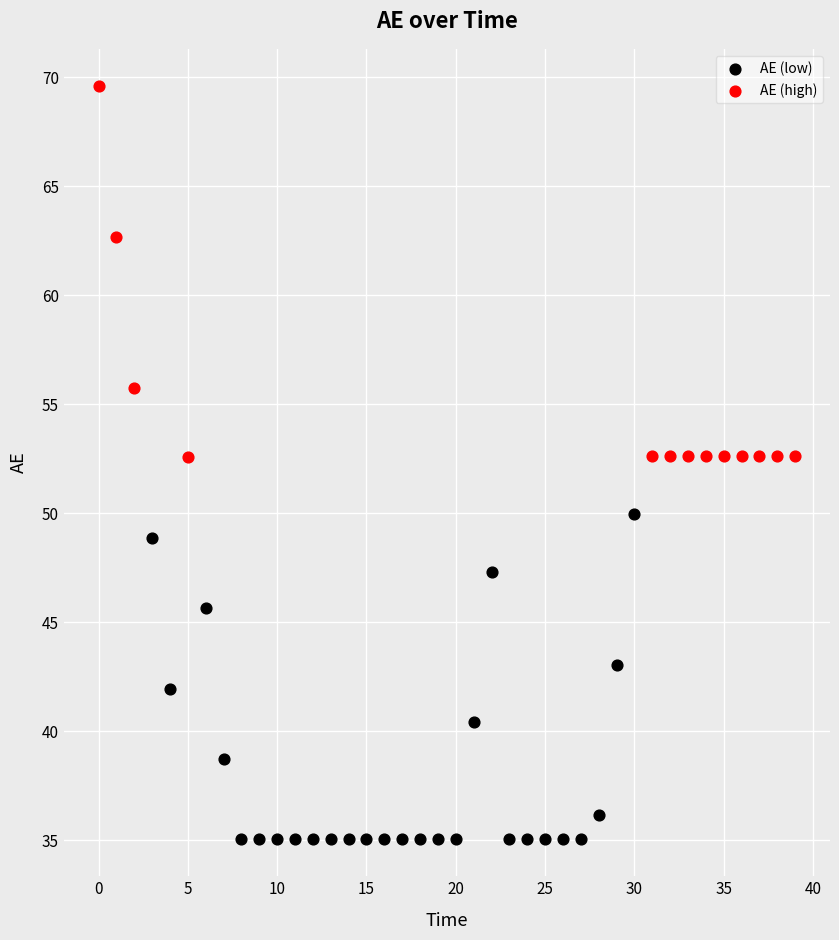

Which series has the widest spread of Y values?

AE (high)